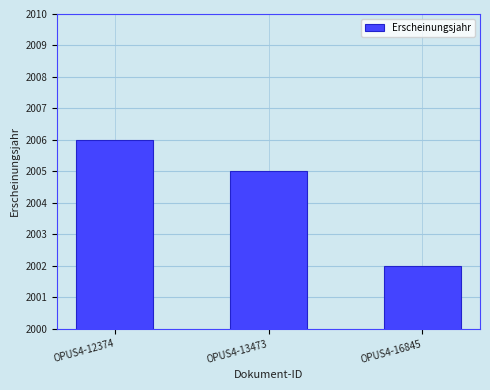

Reading left to right, list all the values displayed in this chart.

OPUS4-12374=2006	OPUS4-13473=2005	OPUS4-16845=2002